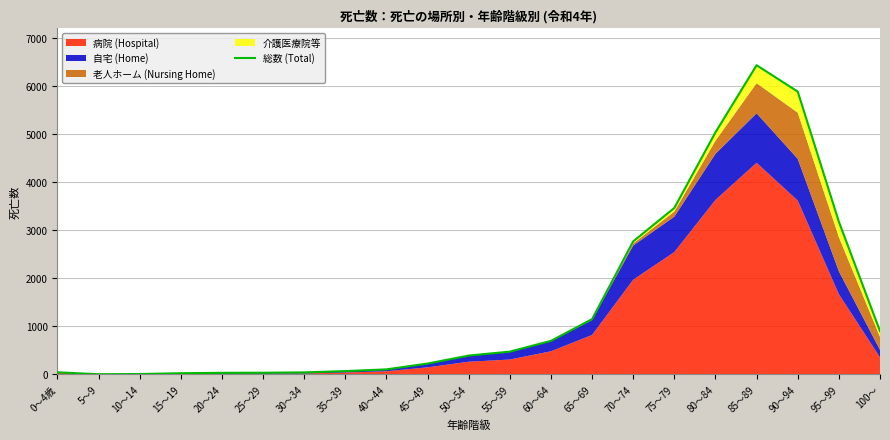

Rank the categories by value from highest to lowest.

85～89, 90～94, 80～84, 75～79, 95～99, 70～74, 65～69, 100～, 60～64, 55～59, 50～54, 45～49, 40～44, 35～39, 0～4歳, 30～34, 25～29, 20～24, 15～19, 10～14, 5～9